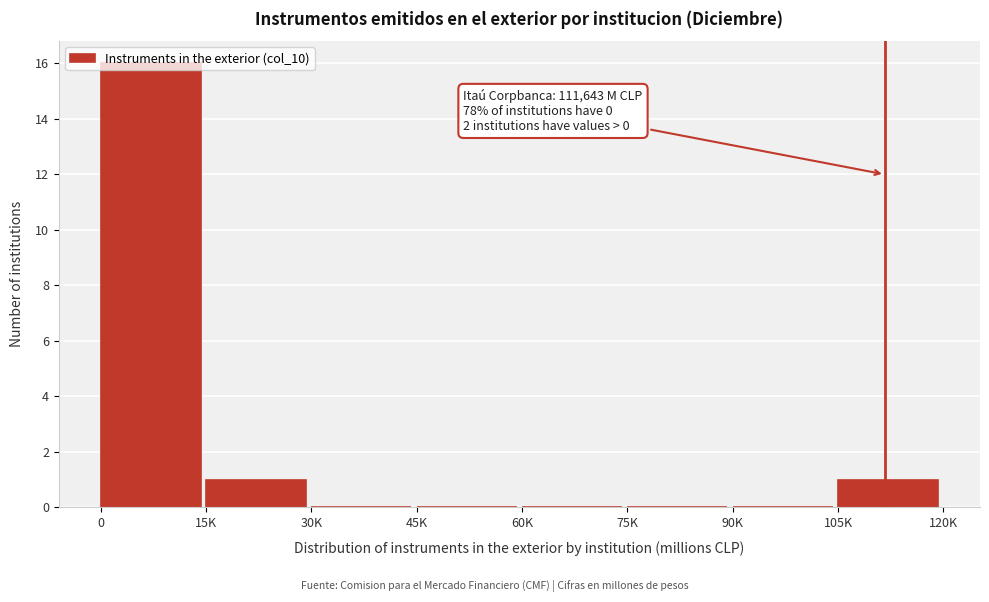

Is it true that the value at 90K is 0?

True